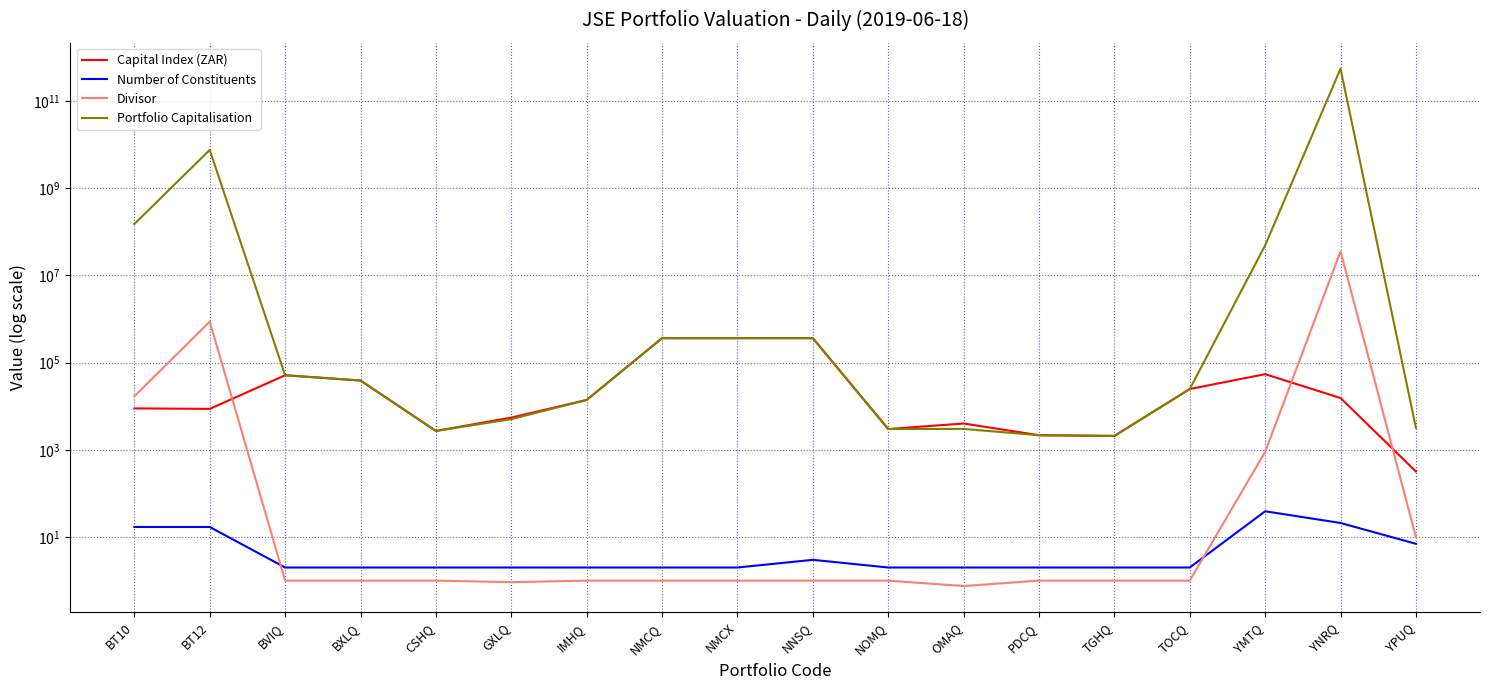

True or false: Portfolio Capitalisation has a value of 364840.9 at NNSQ.

True